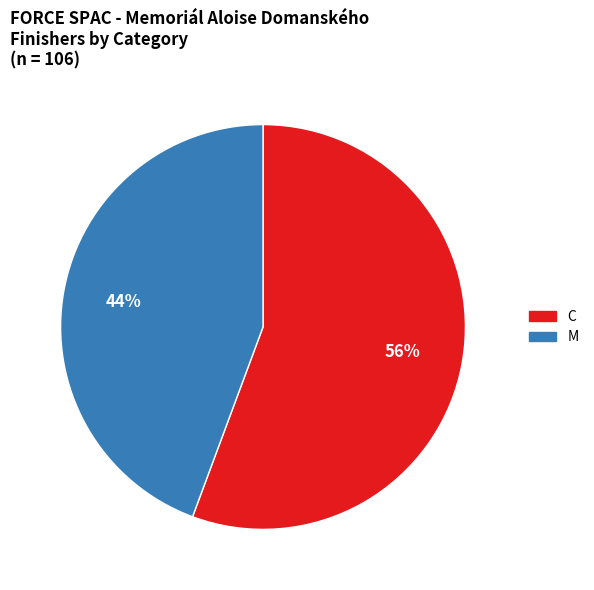

Is there any slice that represents more than half of the pie?

Yes